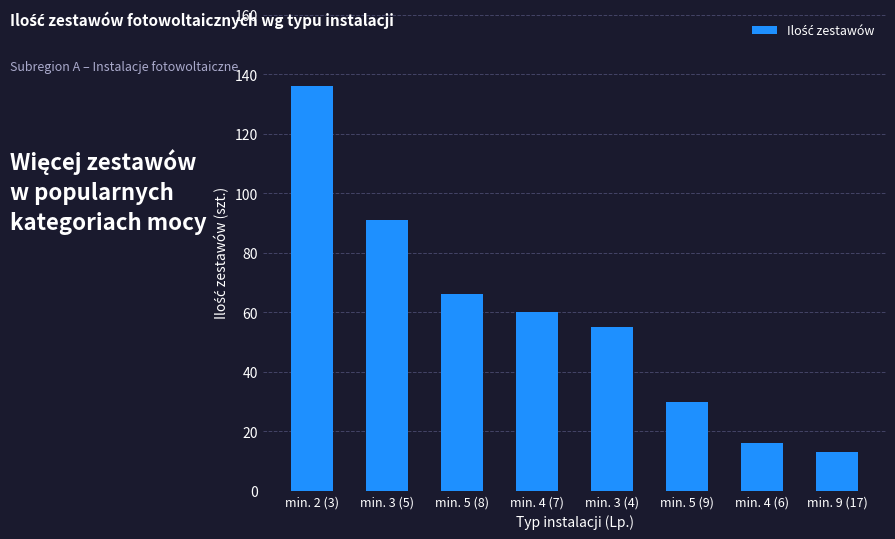

Is it true that the value at min. 4 (6) is 16?

True